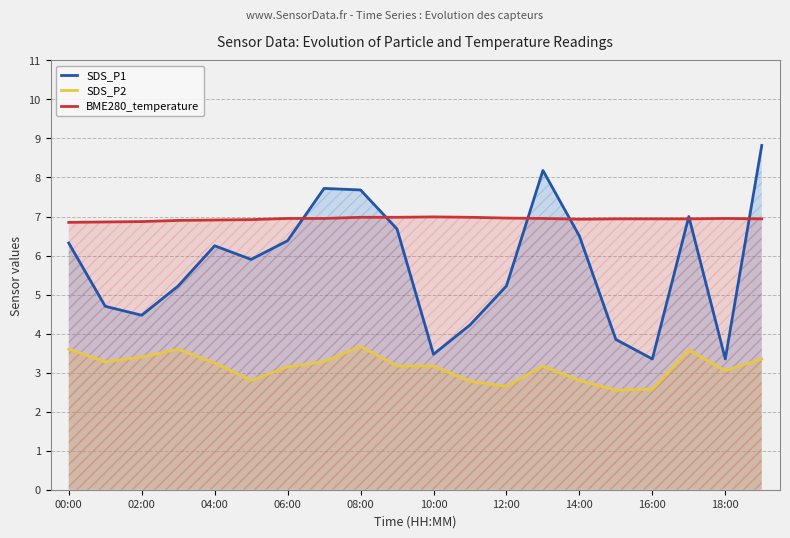

What is the maximum value shown in the chart?

8.8